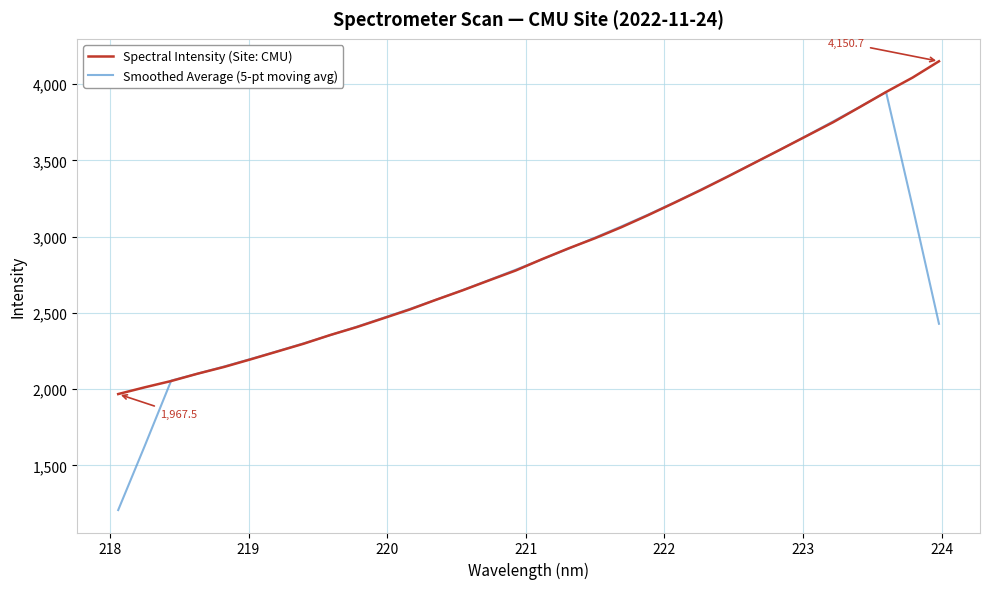

Rank the series by their maximum value, from highest to lowest.

Spectral Intensity (Site: CMU), Smoothed Average (5-pt moving avg)